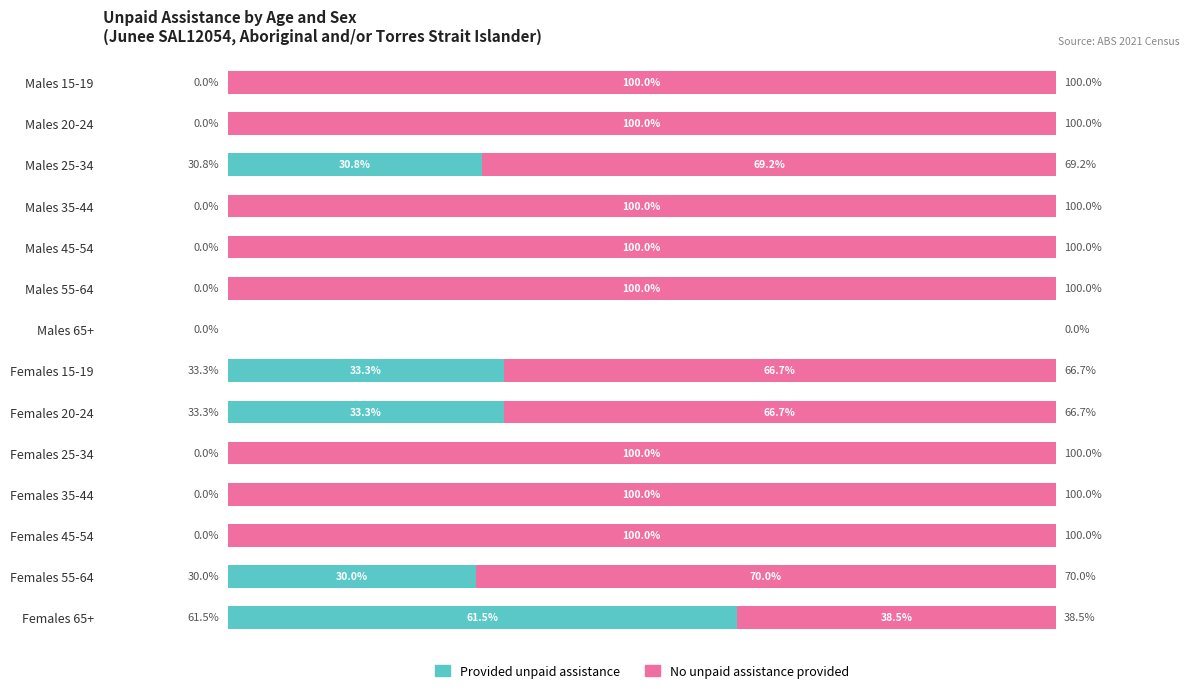

At which label is Provided unpaid assistance closest to 30?

Females 55-64